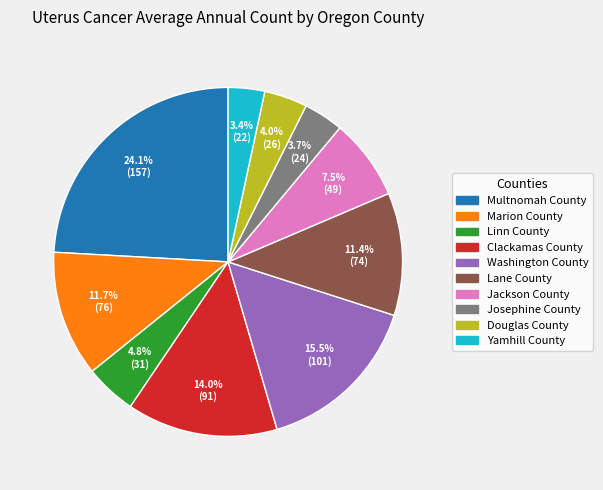

Is Marion County the majority of the pie?

No